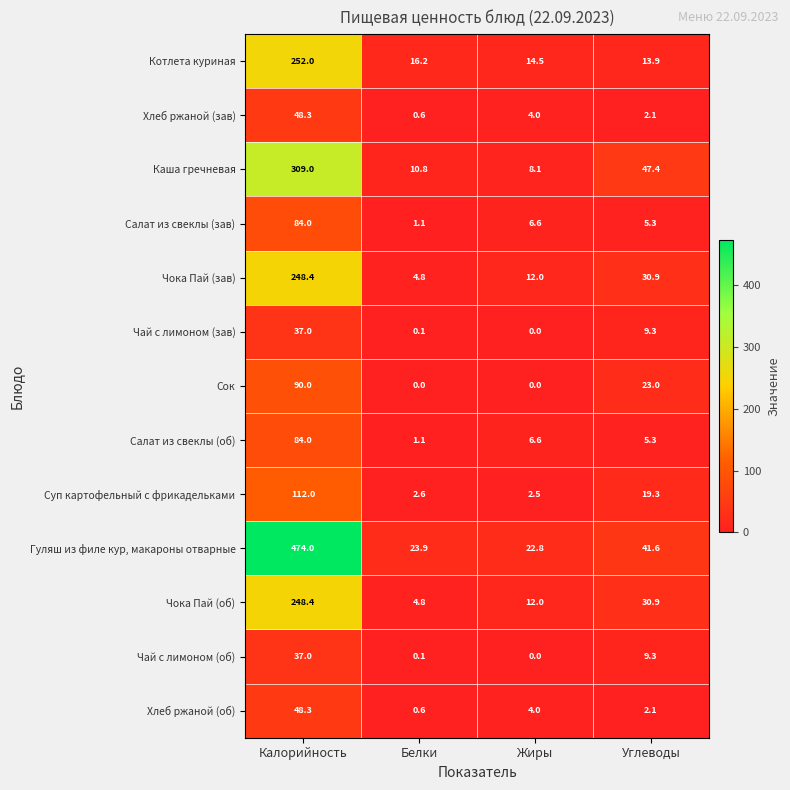

Which series has the widest spread of values?

Гуляш из филе кур, макароны отварные